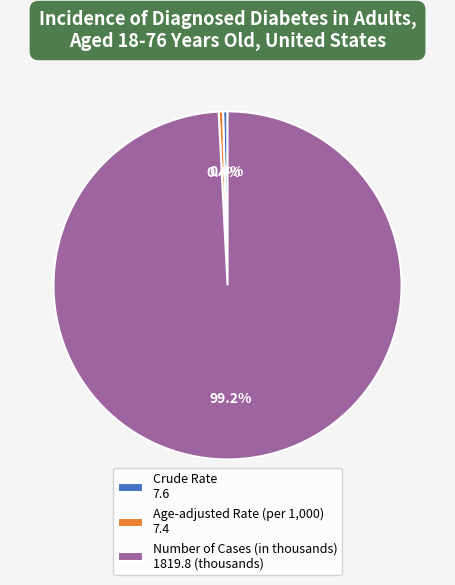

Approximately how many times larger is the value at Number of Cases (in thousands) 1819.8 (thousands) compared to Crude Rate 7.6?

239.4